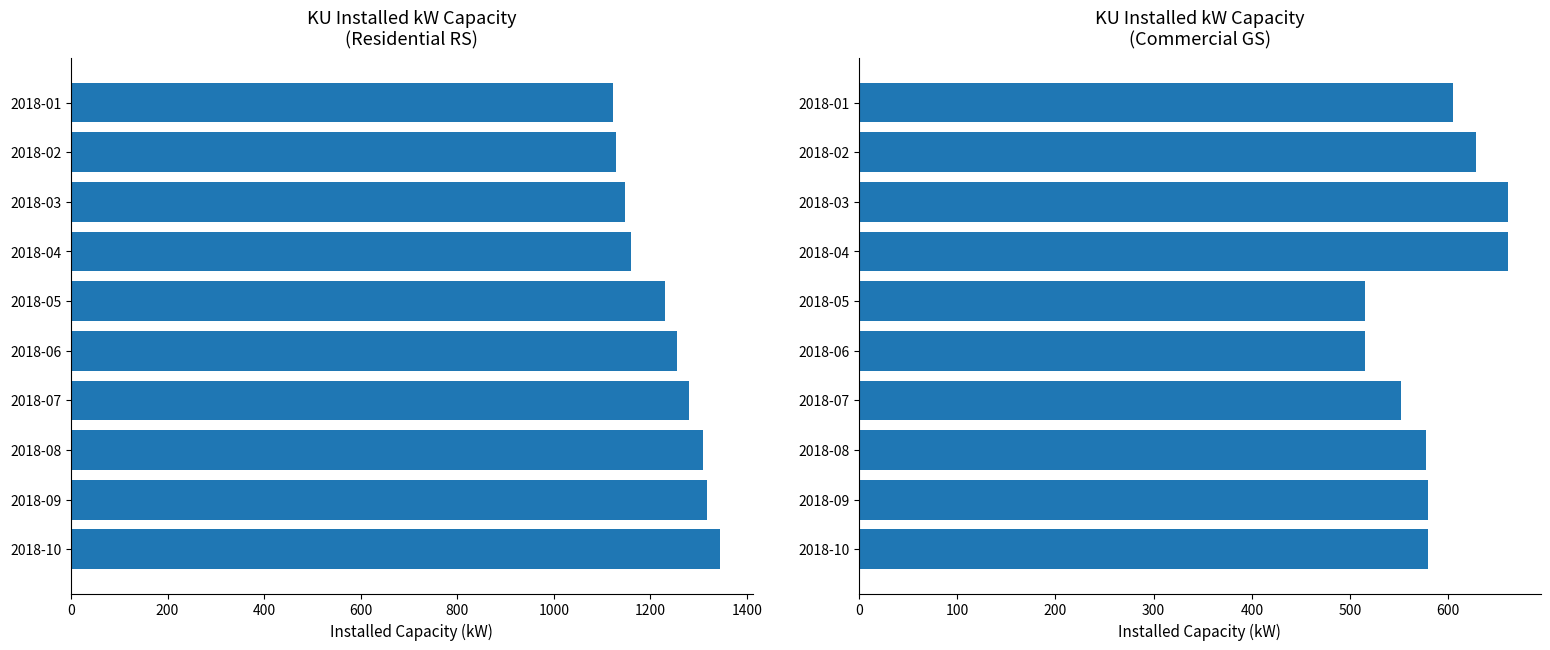

At how many categories does at least one series exceed 1313?

2